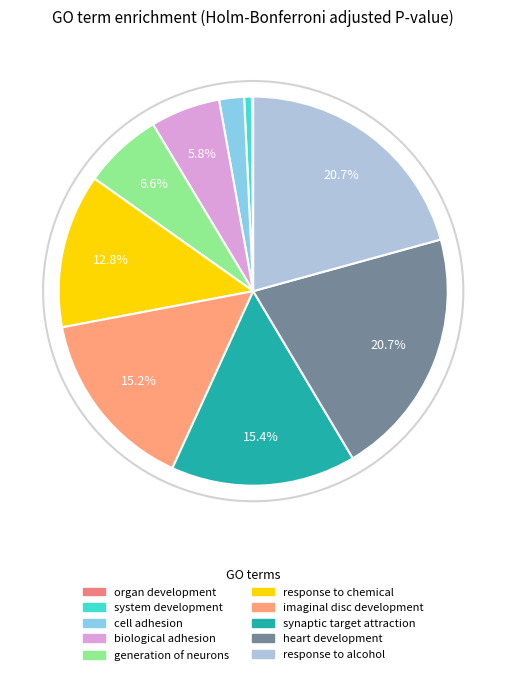

To the nearest percent, what is the difference between the largest and smallest slice percentages?

21%